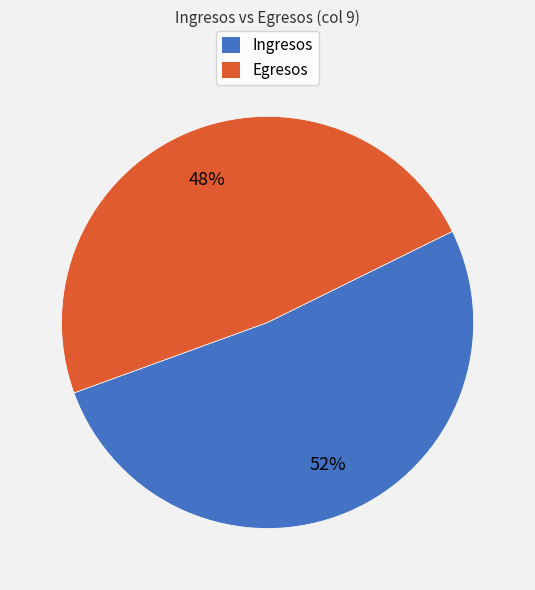

Does any single category account for the majority?

Yes